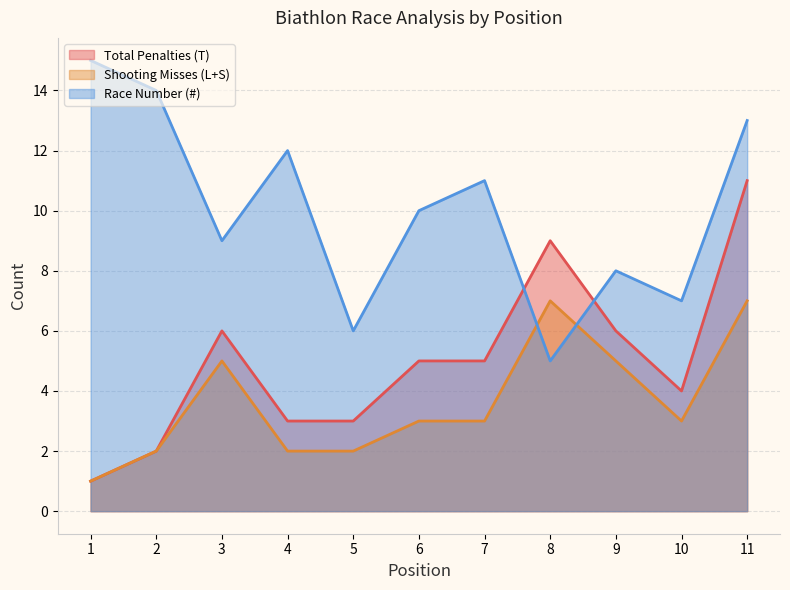

Reading left to right, what are all the values shown in this chart?

Total Penalties (T): 1	2	6	3	3	5	5	9	6	4	11
Shooting Misses (L+S): 1	2	5	2	2	3	3	7	5	3	7
Race Number (#): 15	14	9	12	6	10	11	5	8	7	13